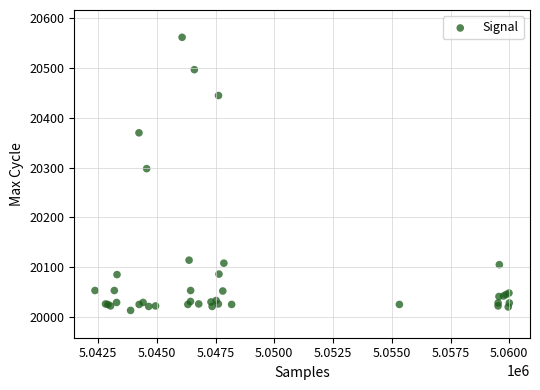

What Y value in the scatter plot is closest to 20287?

20298